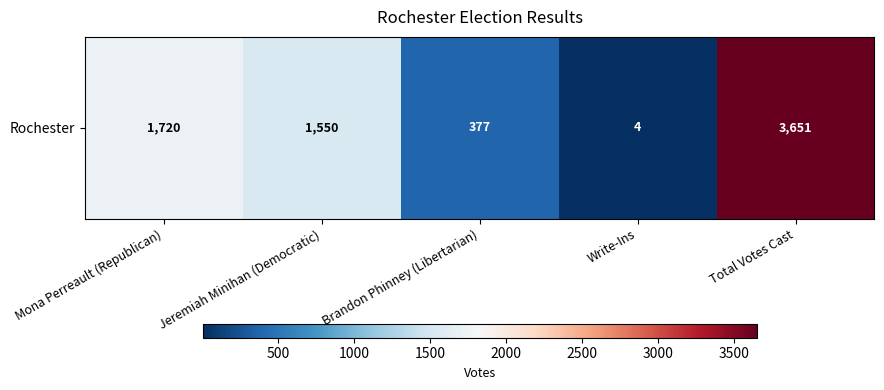

Count the number of values greater than 1550.

2